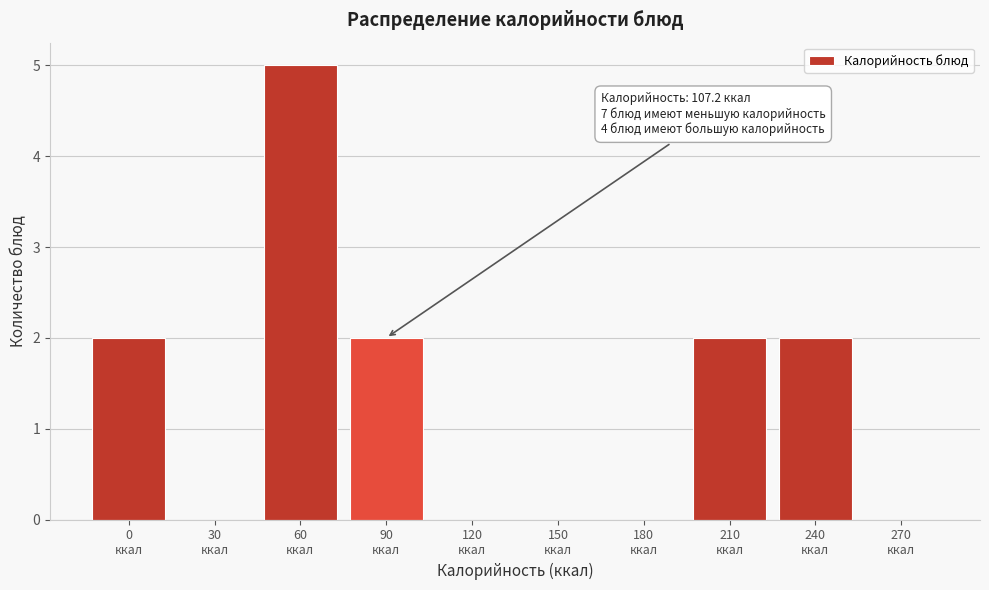

What is the sum of all values?

13